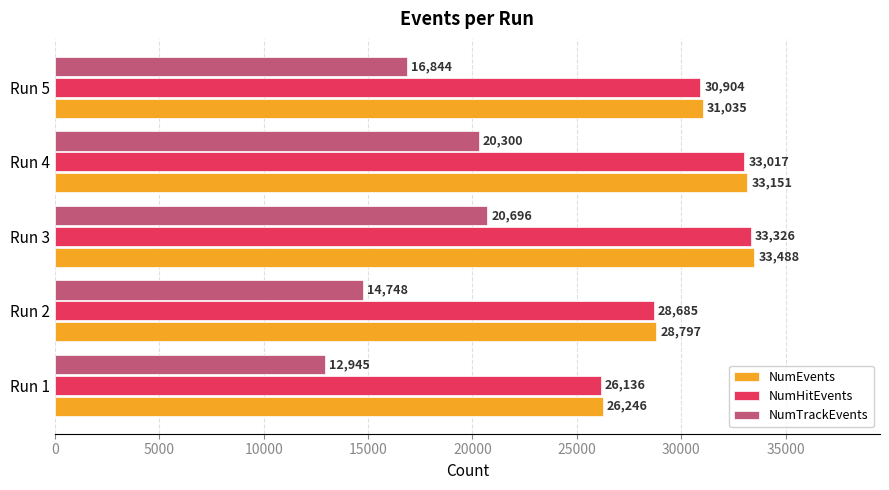

What is the spread (max minus min) of values at Run 1?

13301